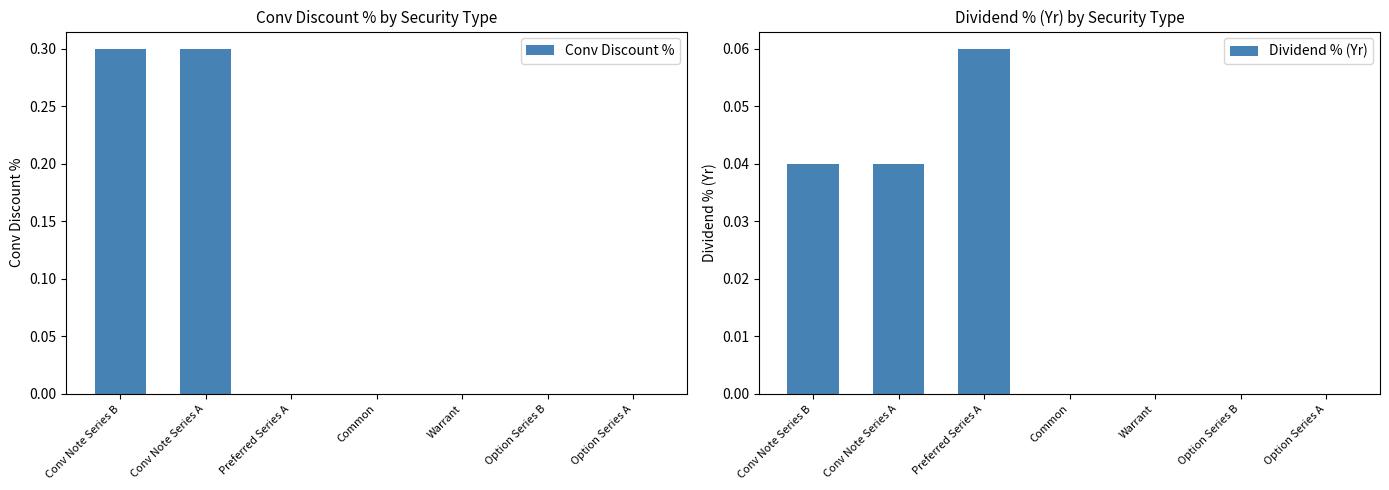

Reading right to left, list all the values displayed in this chart.

Conv Discount %: 0.0	0.0	0.0	0.0	0.0	0.3	0.3
Dividend % (Yr): 0.0	0.0	0.0	0.0	0.1	0.0	0.0